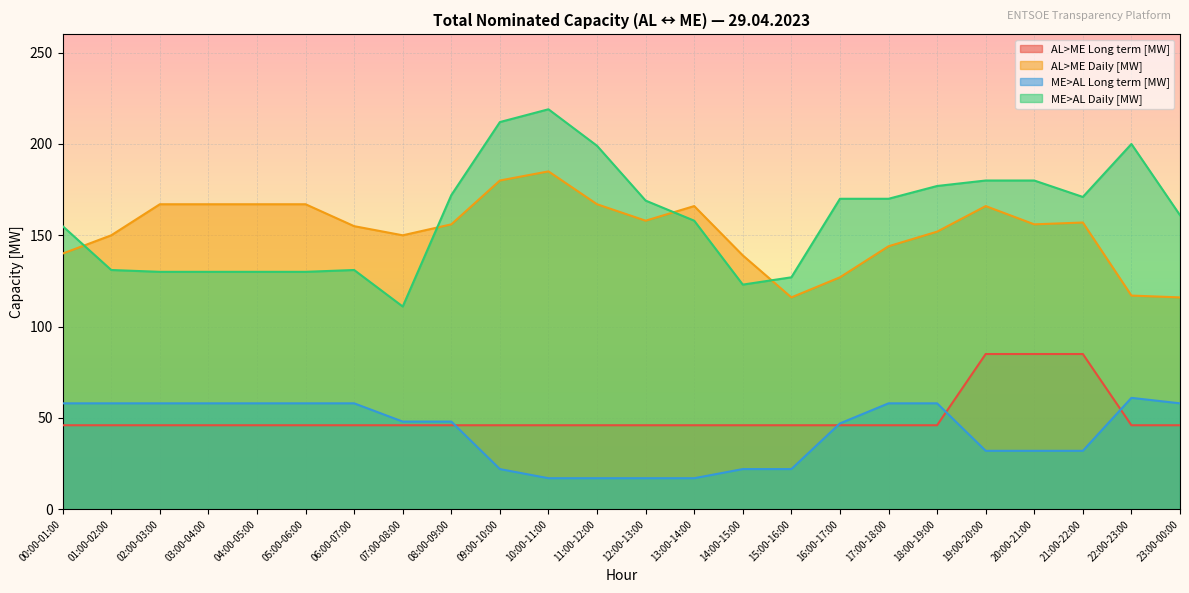

Where does the ME>AL Long term [MW] series first go above 48?

00:00-01:00